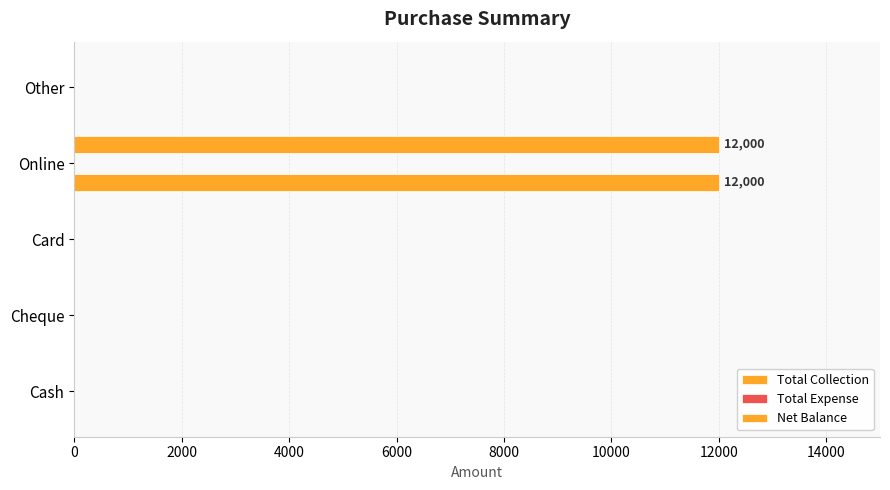

How many data points in Net Balance are above 0?

1